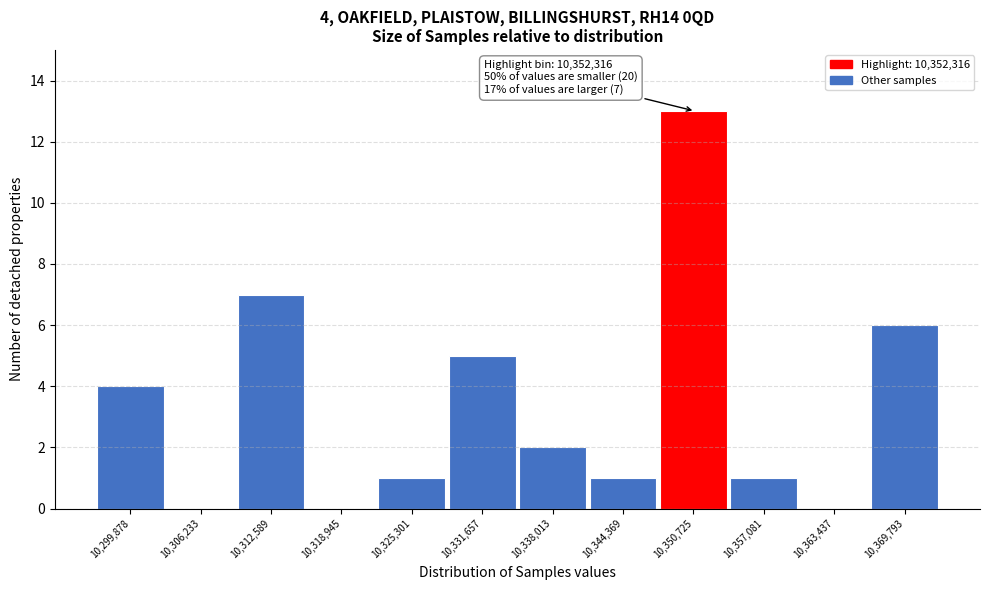

Reading left to right, what are all the values shown in this chart?

10,299,878=4	10,306,233=0	10,312,589=7	10,318,945=0	10,325,301=1	10,331,657=5	10,338,013=2	10,344,369=1	10,350,725=13	10,357,081=1	10,363,437=0	10,369,793=6